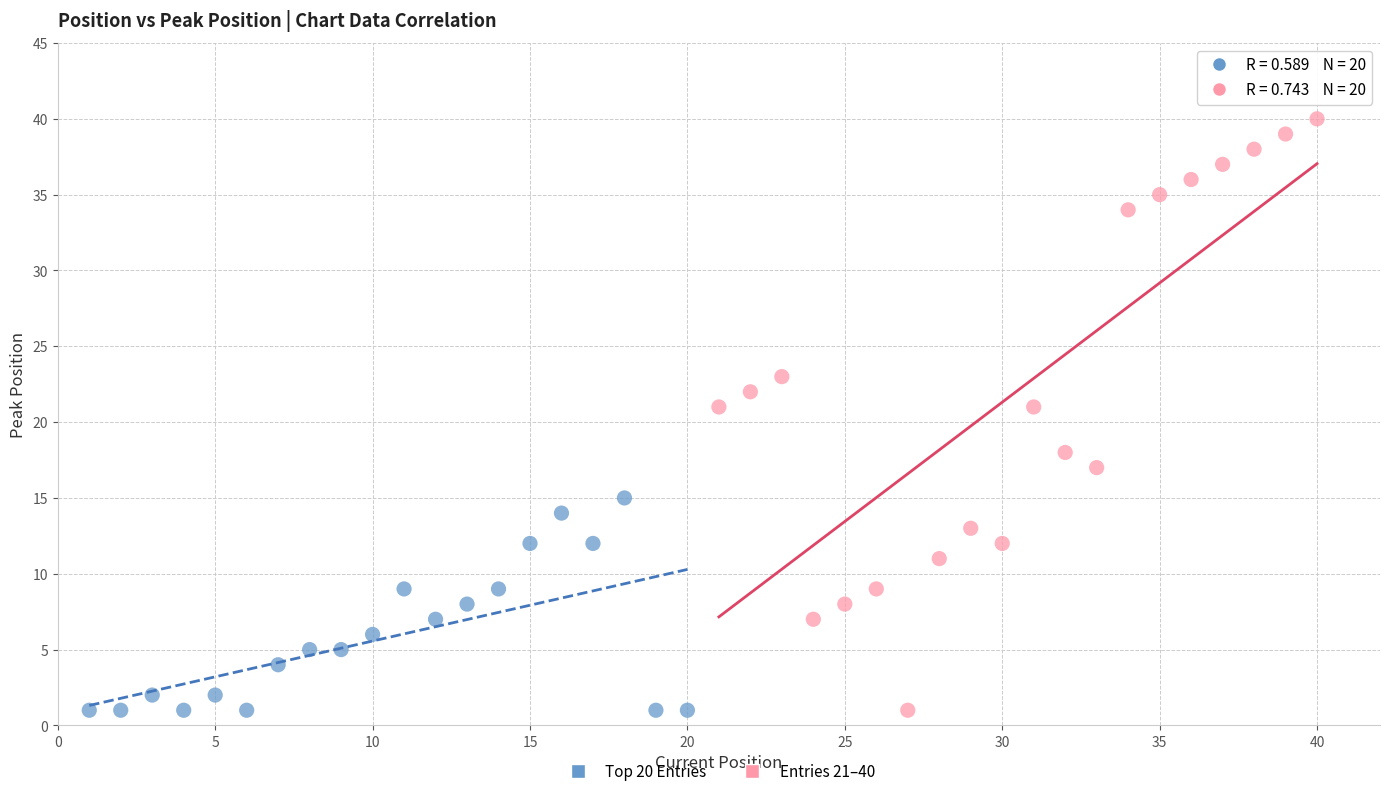

Which series has the widest spread of Y values?

Entries 21–40